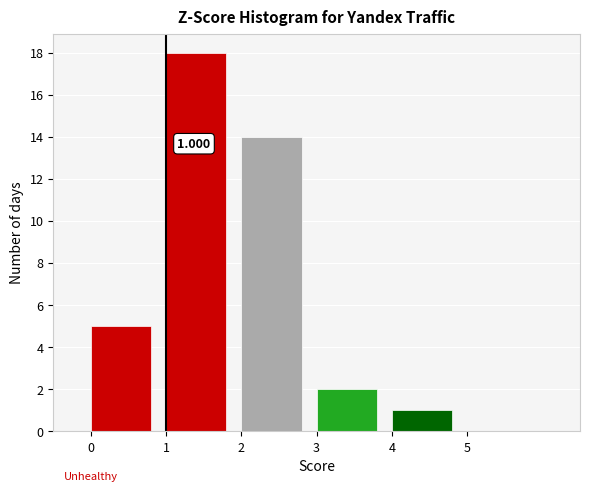

Over which range of the x-axis is the bar tallest?

1 to 2